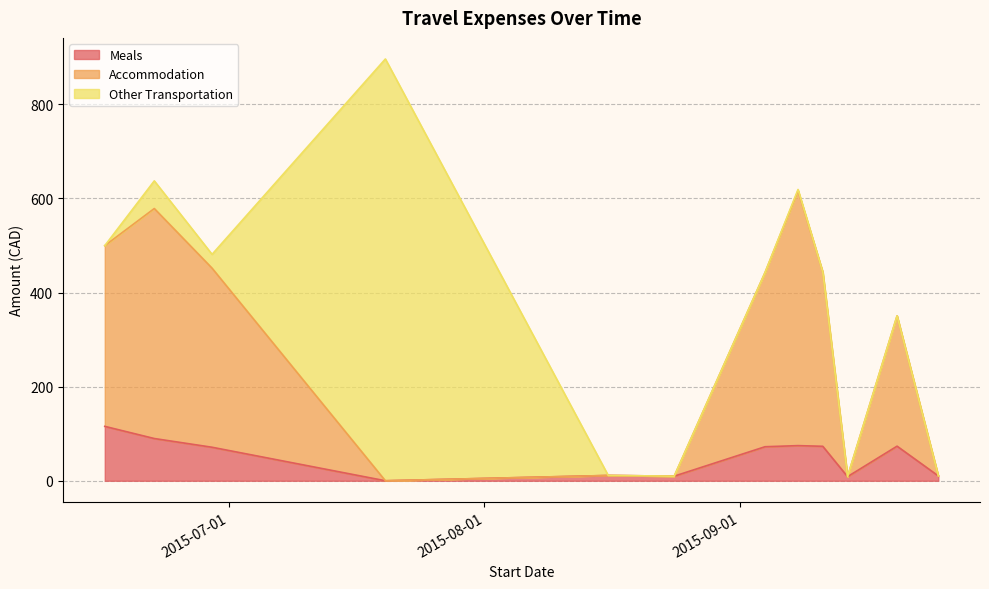

Is the value of Accommodation at 2015-09-25 greater than the value of Meals at 2015-09-08?

No